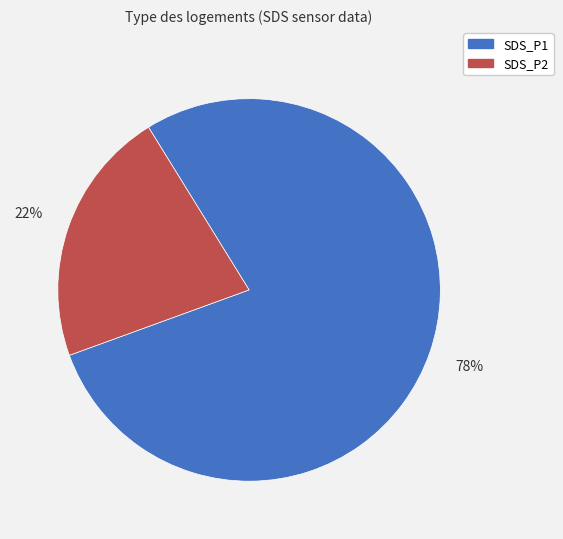

The SDS_P2 slice represents 22% of the pie. True or false?

True